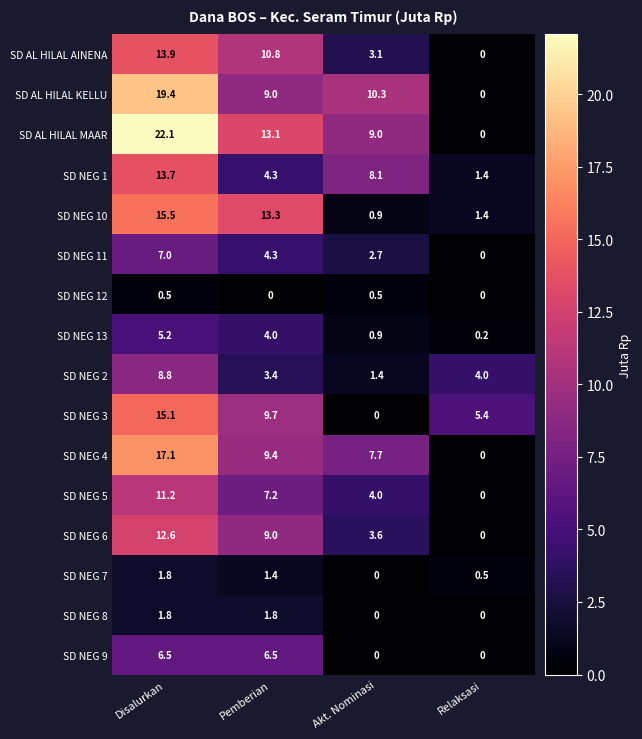

How many series are shown in this chart?

16